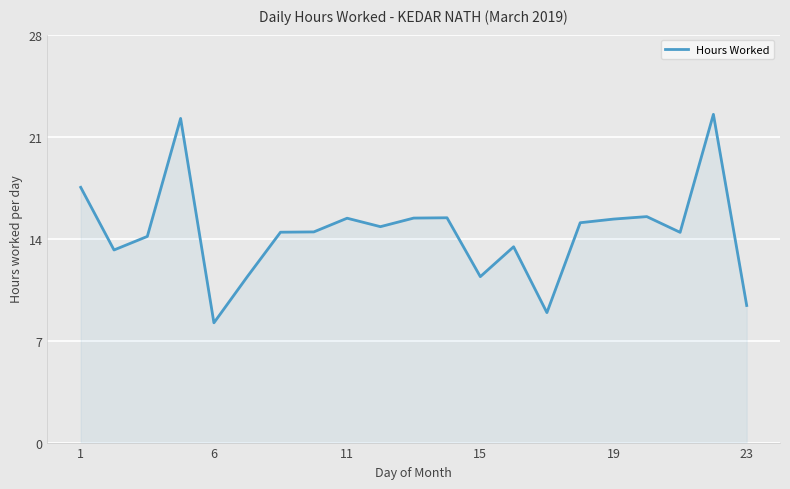

What is the minimum value shown in the chart?

8.2